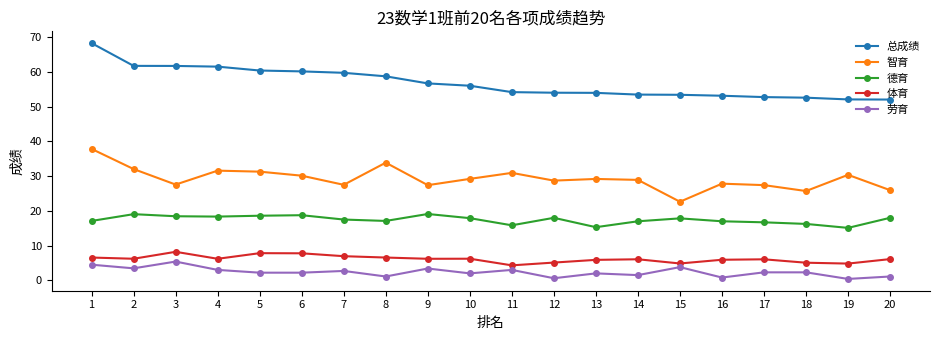

At which label does 智育 reach its minimum?

15